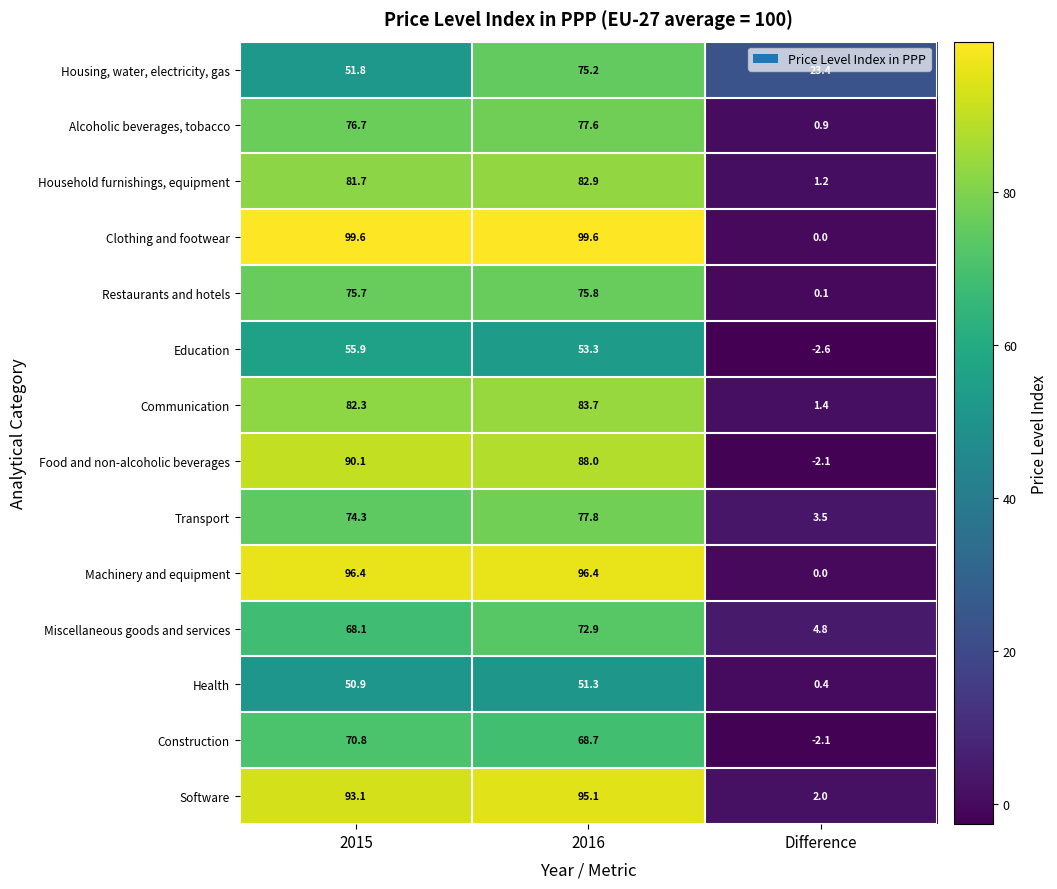

How many values in the Communication series are below 82?

1